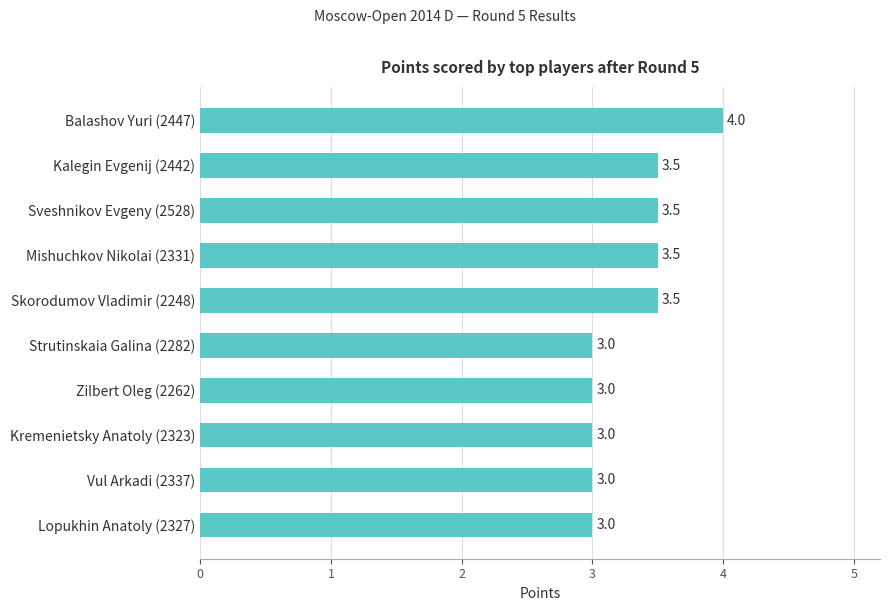

Which has a higher value, Balashov Yuri (2447) or Strutinskaia Galina (2282)?

Balashov Yuri (2447)